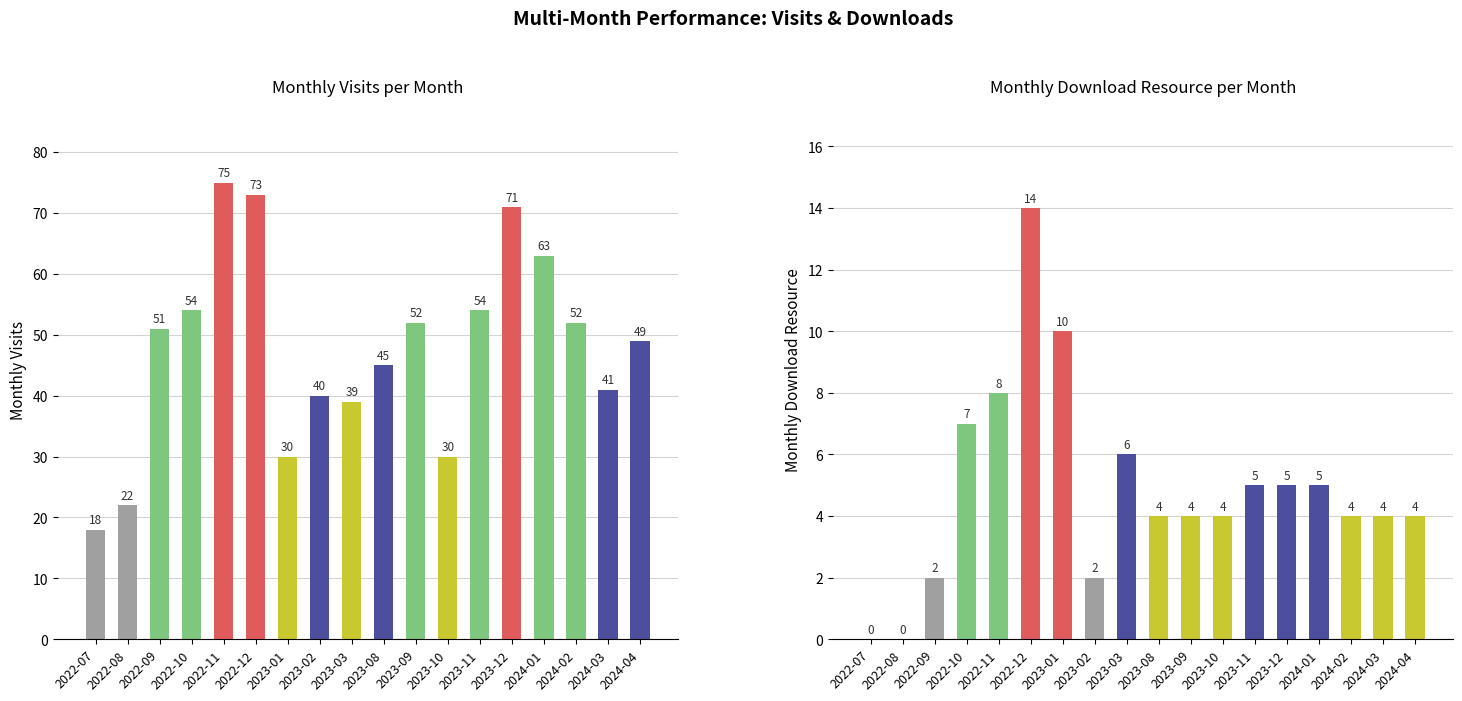

What are all the series names shown in the legend?

monthly_visit, monthly_download_resource